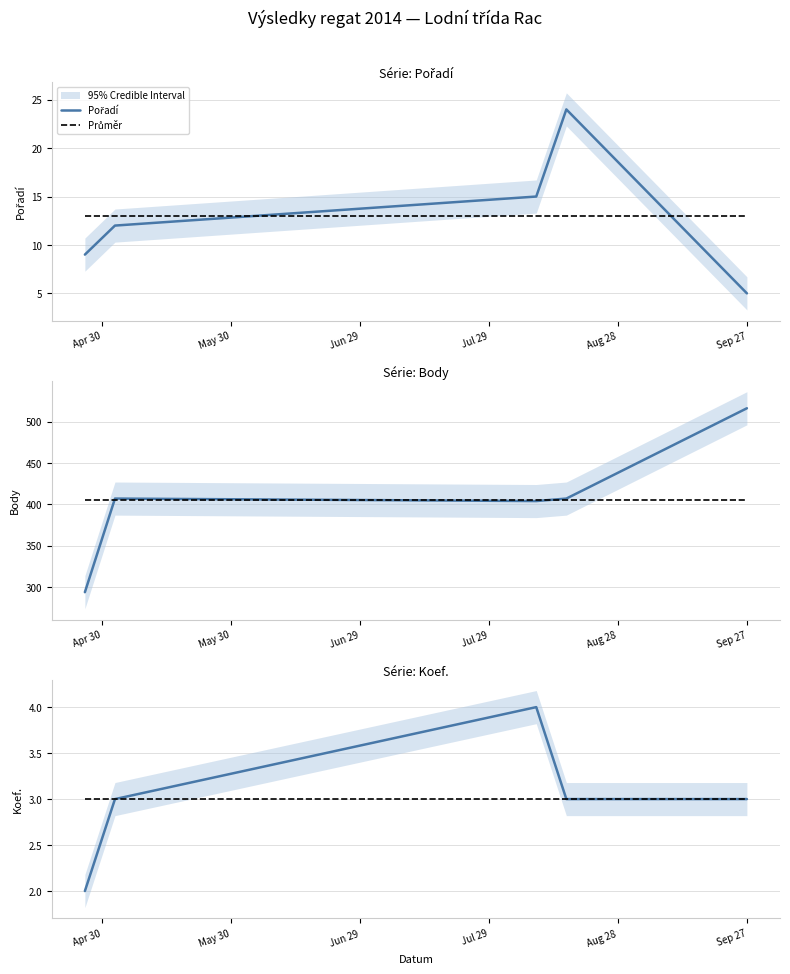

Reading left to right, transcribe all the data shown in this chart.

Pořadí: 9	12	15	24	5
Průměr: 3	3	3	3	3
Body: 294	407	404	407	516
Koef.: 2	3	4	3	3